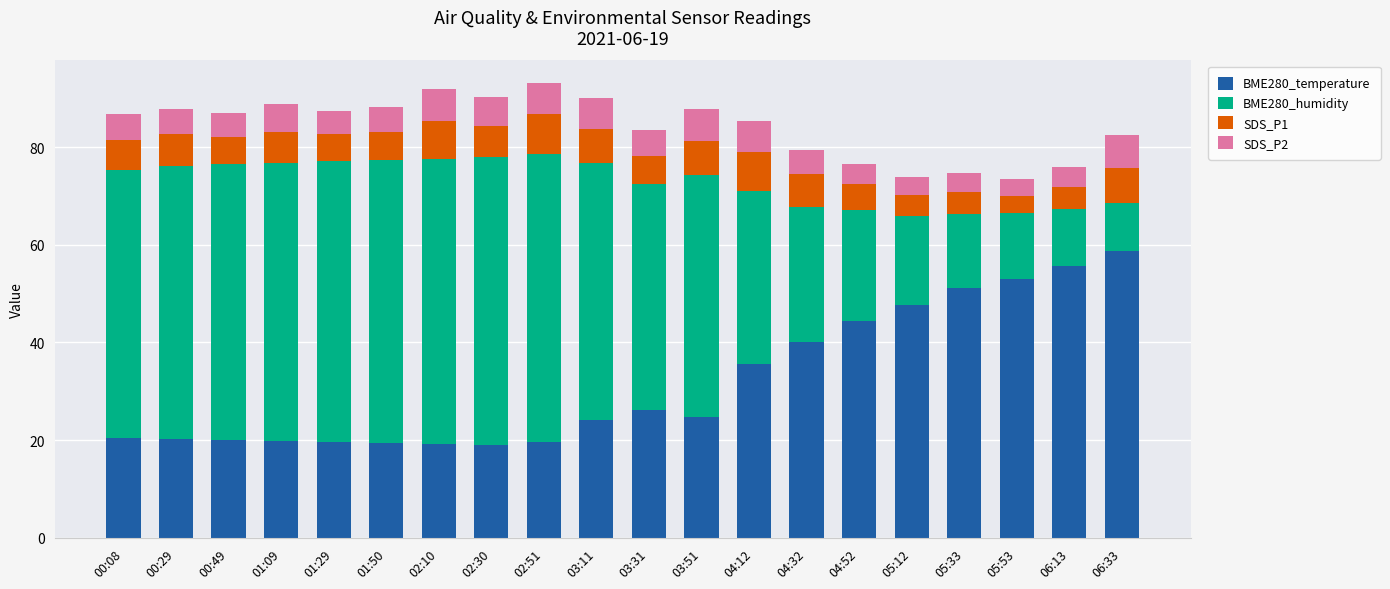

What is the average value of the BME280_temperature series?

31.9